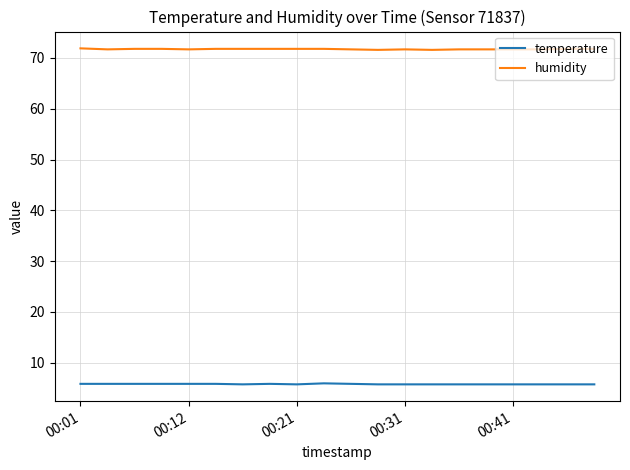

List the series in order of their peak value, highest first.

humidity, temperature